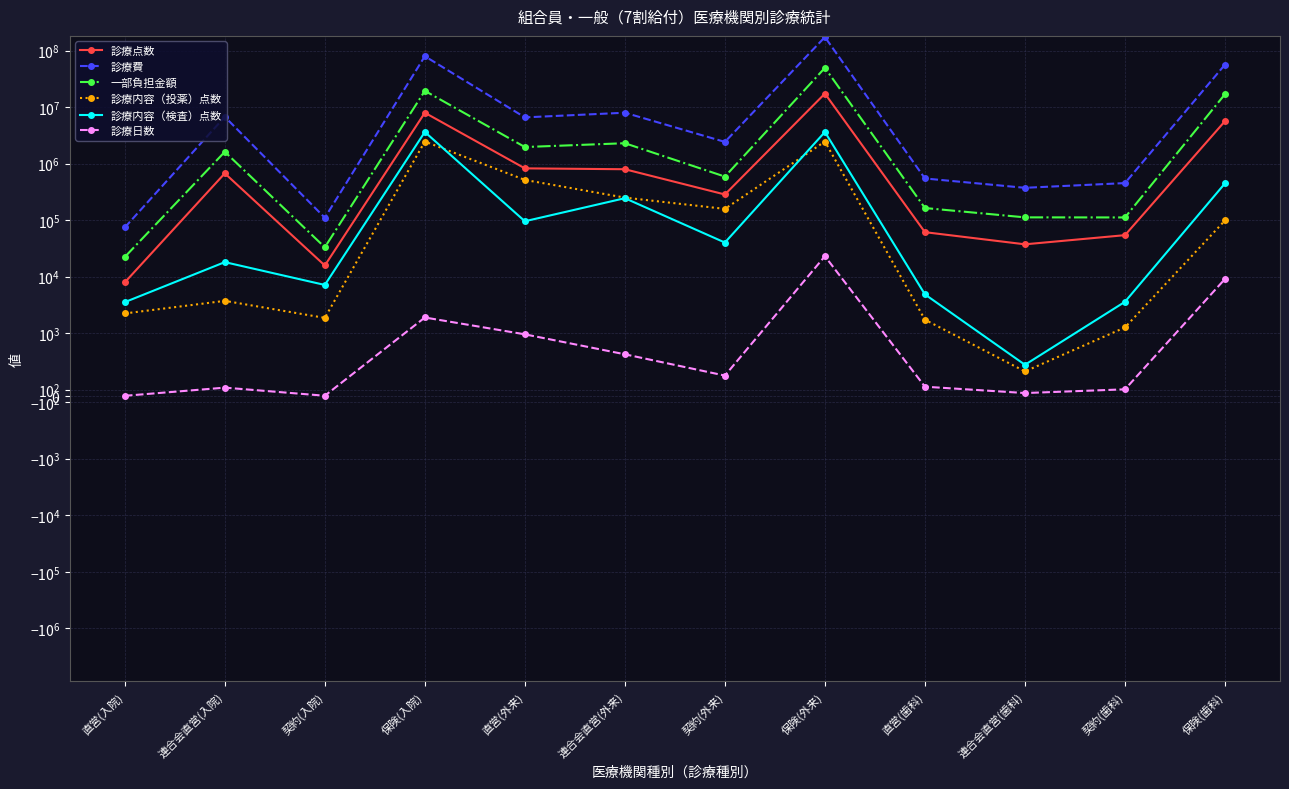

Which category has the highest value across all series?

保険(外来)